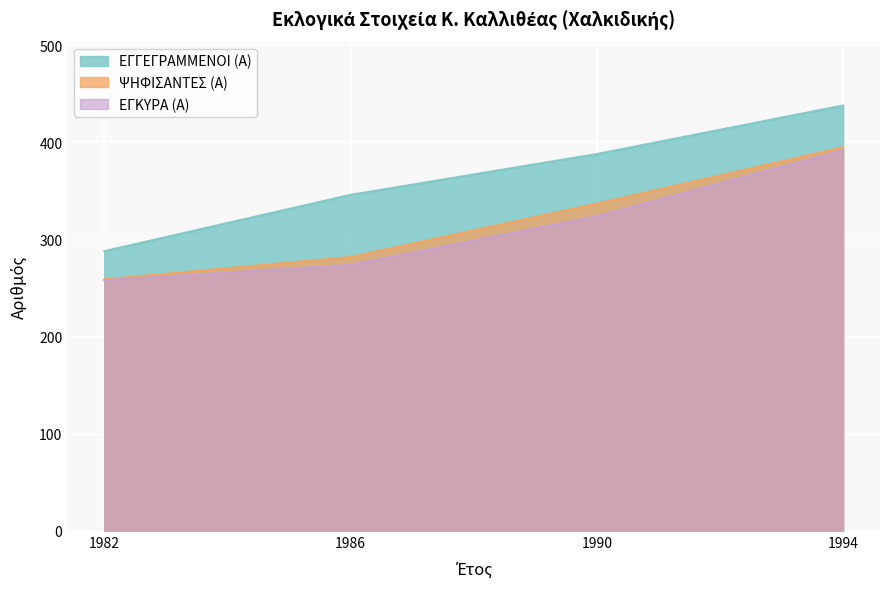

Is the value of ΕΓΓΕΓΡΑΜΜΕΝΟΙ (Α) at 1990 greater than the value of ΕΓΚΥΡΑ (Α) at 1990?

Yes